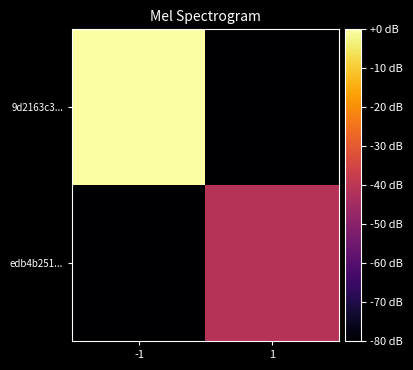

At which category is the sum across all series the highest?

-1